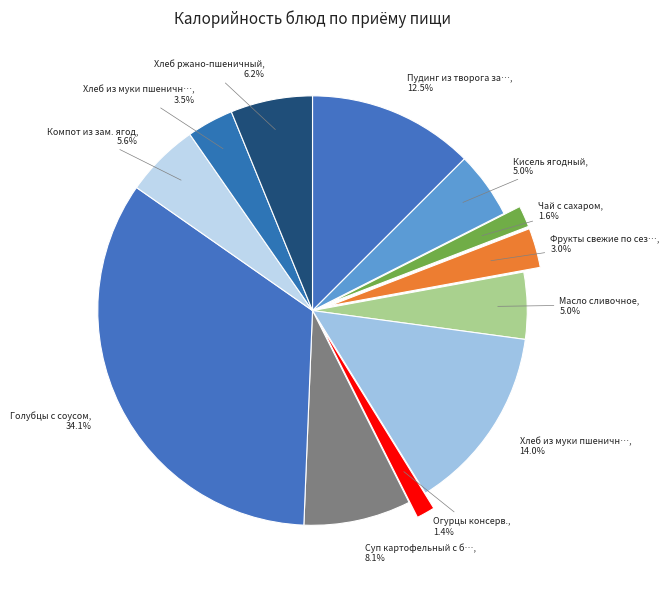

How many slices are in this pie chart?

12